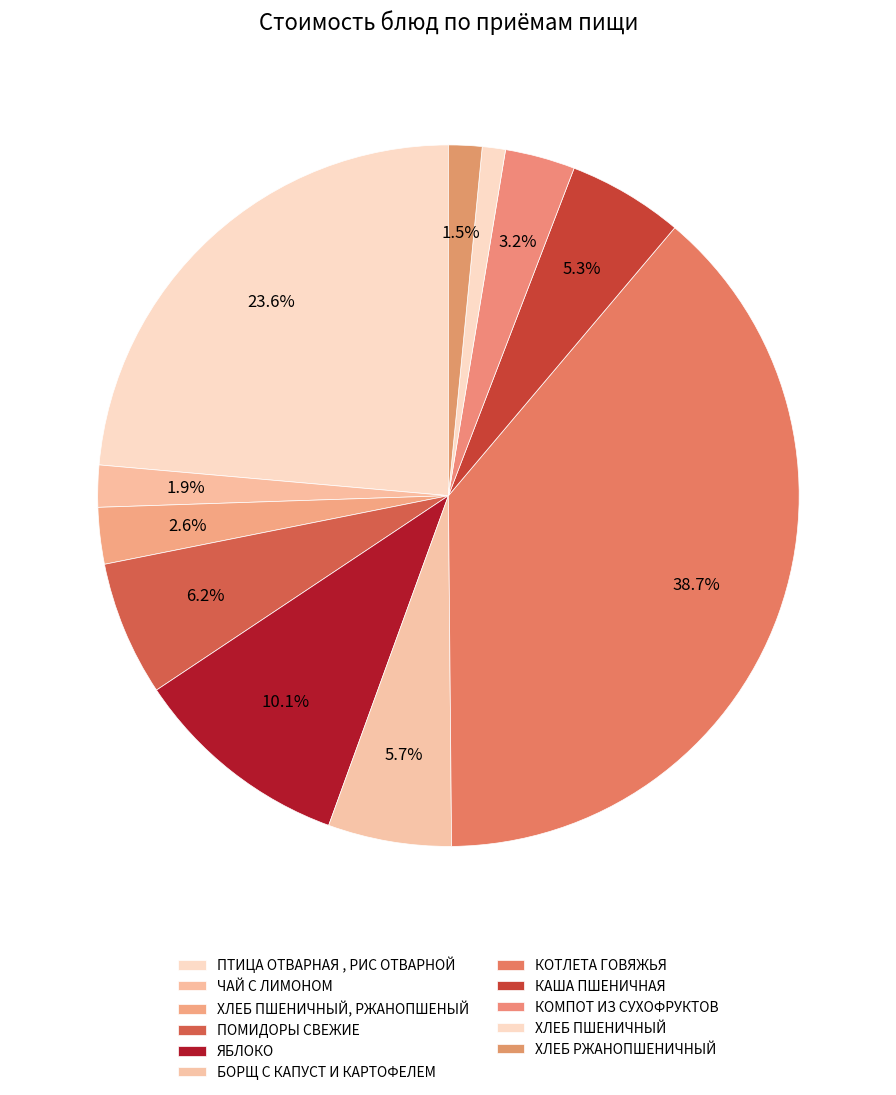

How many slices are in this pie chart?

11